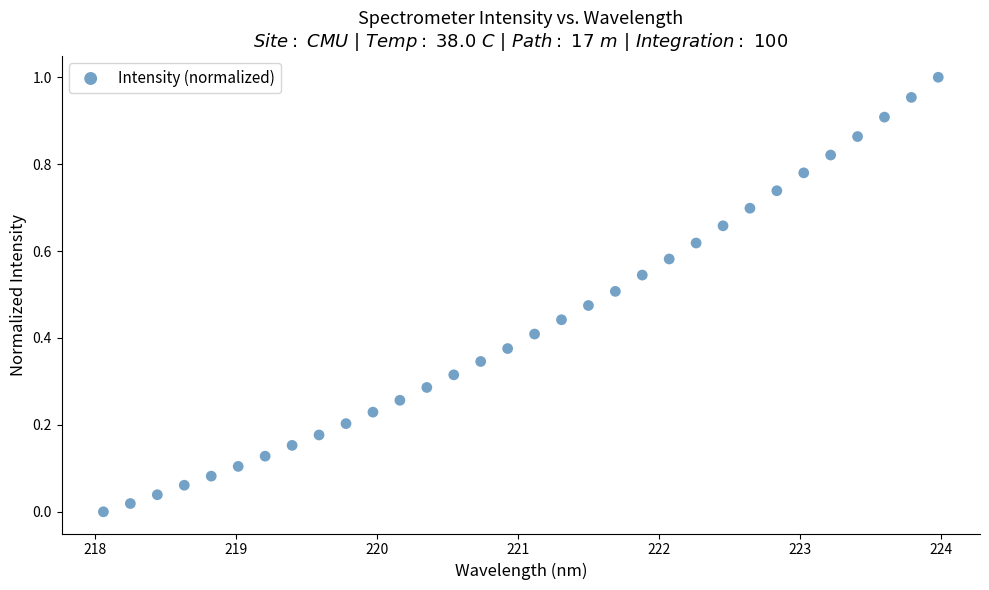

What is the range of X values (max minus min)?

5.9